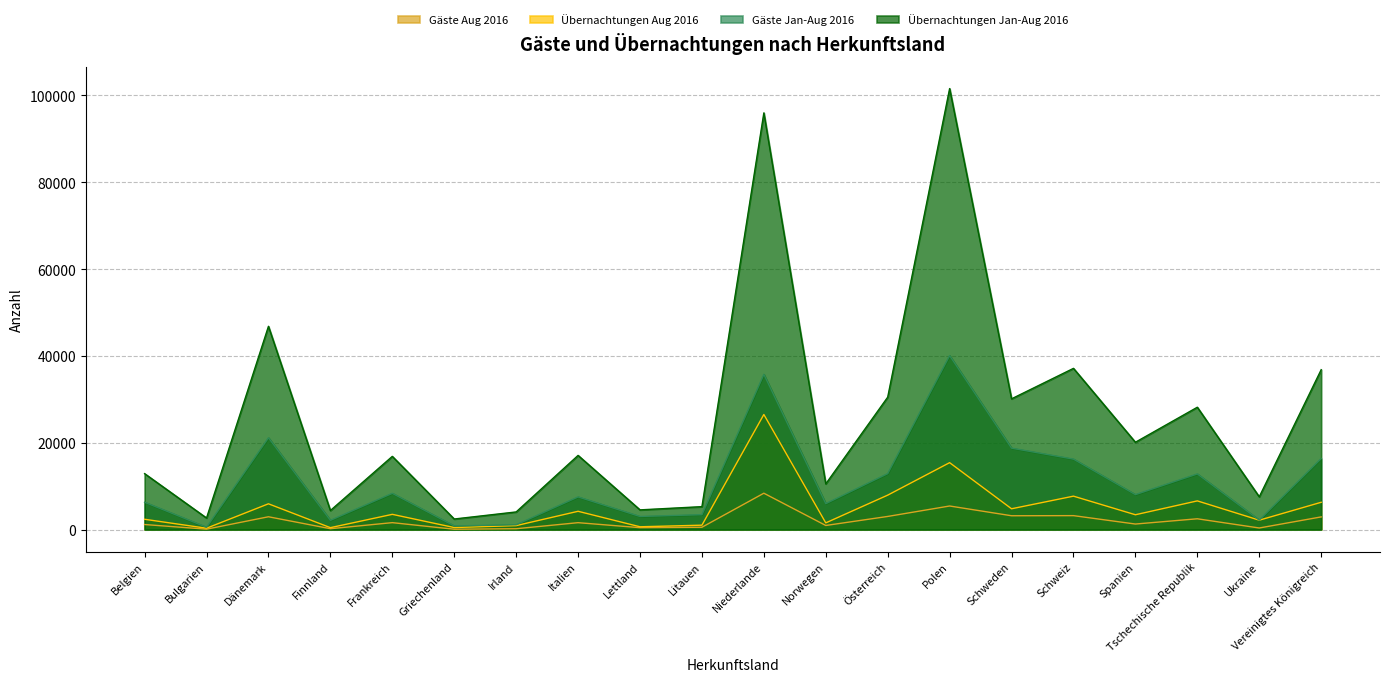

Which series changed the most between Polen and Schweiz?

Übernachtungen Jan-Aug 2016